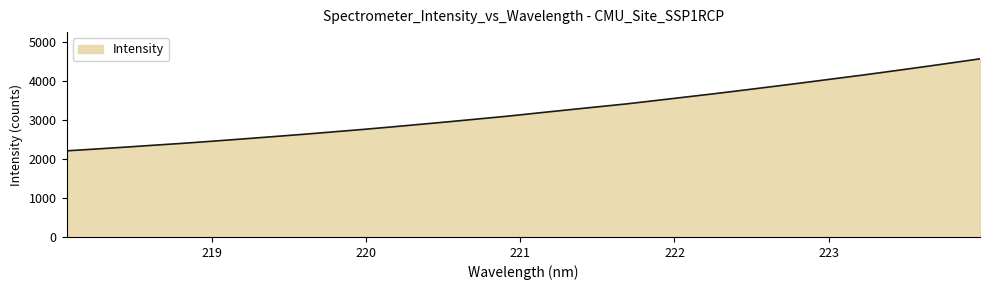

What is the maximum value shown in the chart?

4577.6